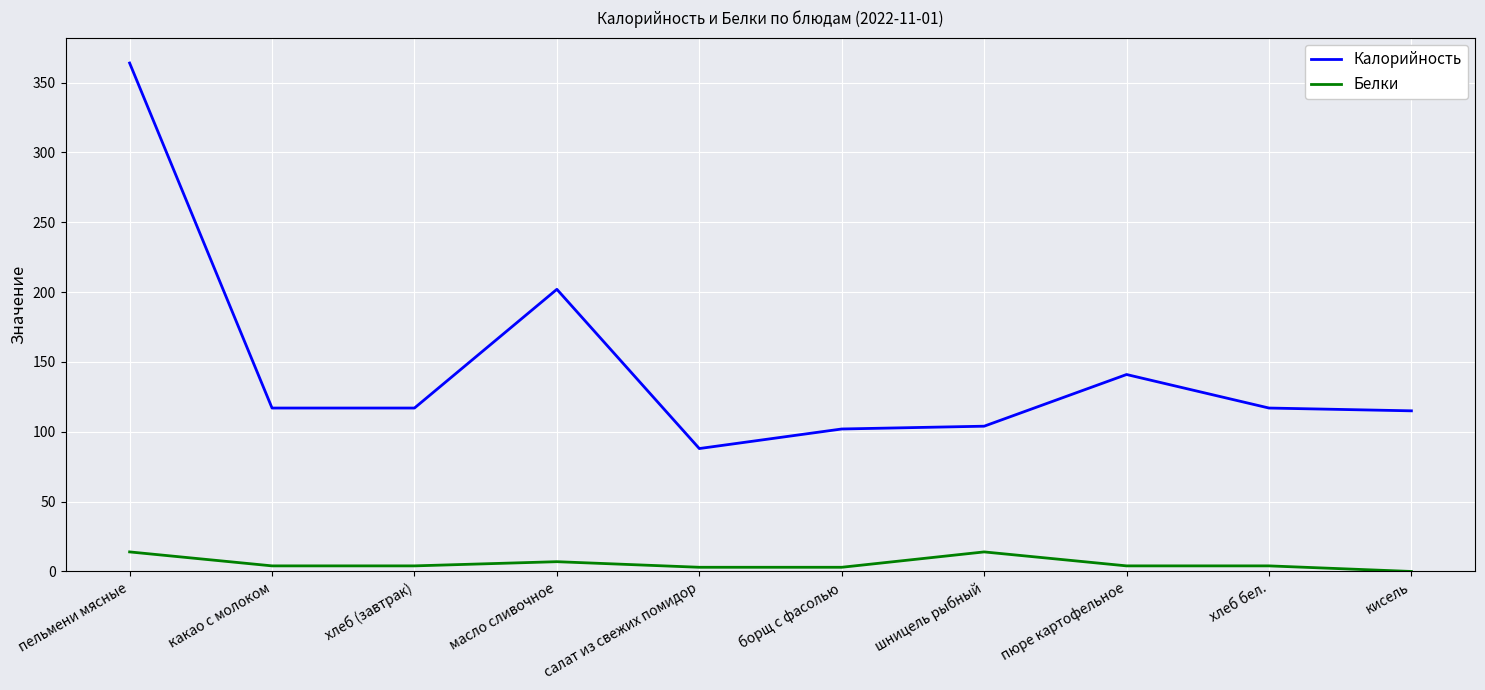

True or false: Калорийность and Белки intersect in this chart.

False